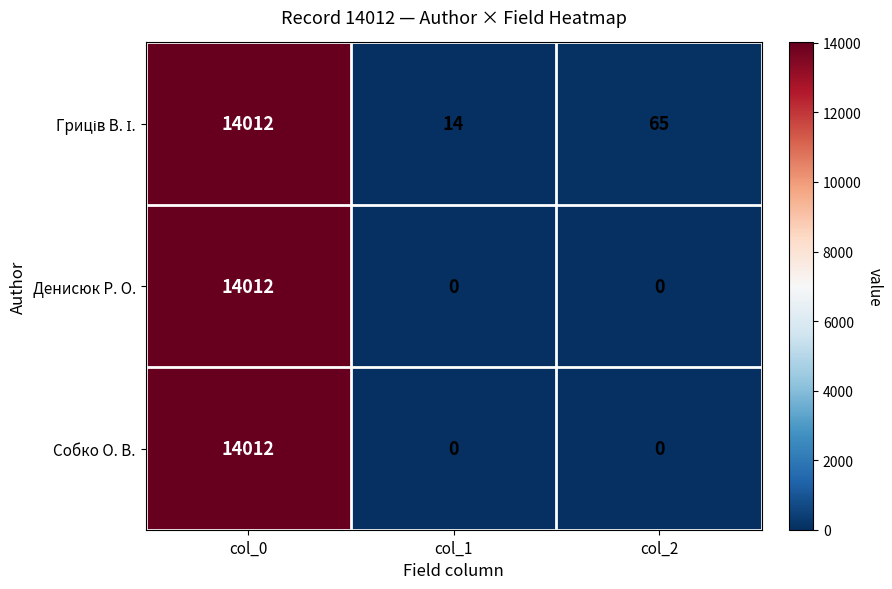

Count the Денисюк Р. О. values in the range 0 to 14012.

3